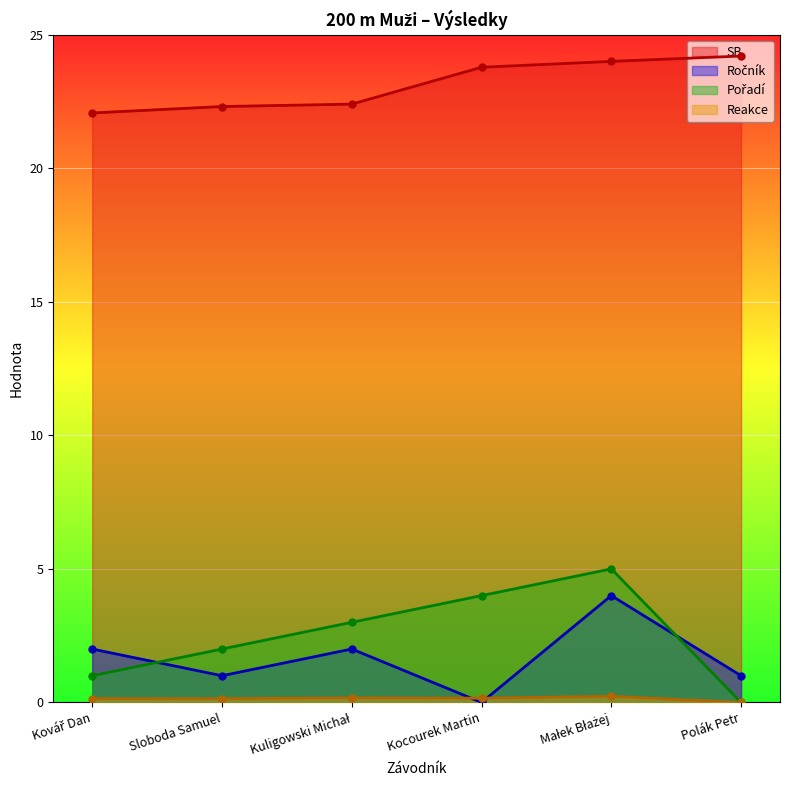

How many lines are shown in the chart?

4